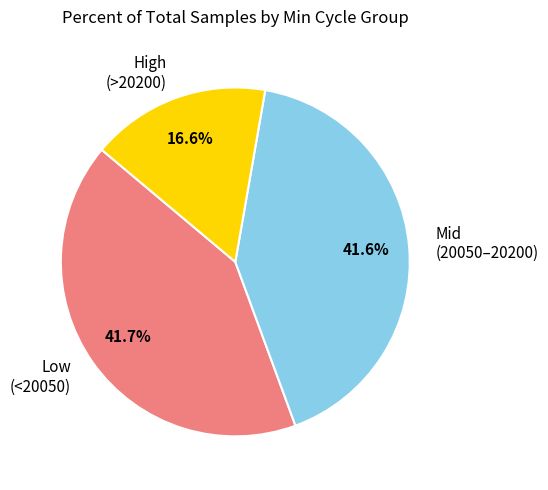

How many segments does this pie chart have?

3